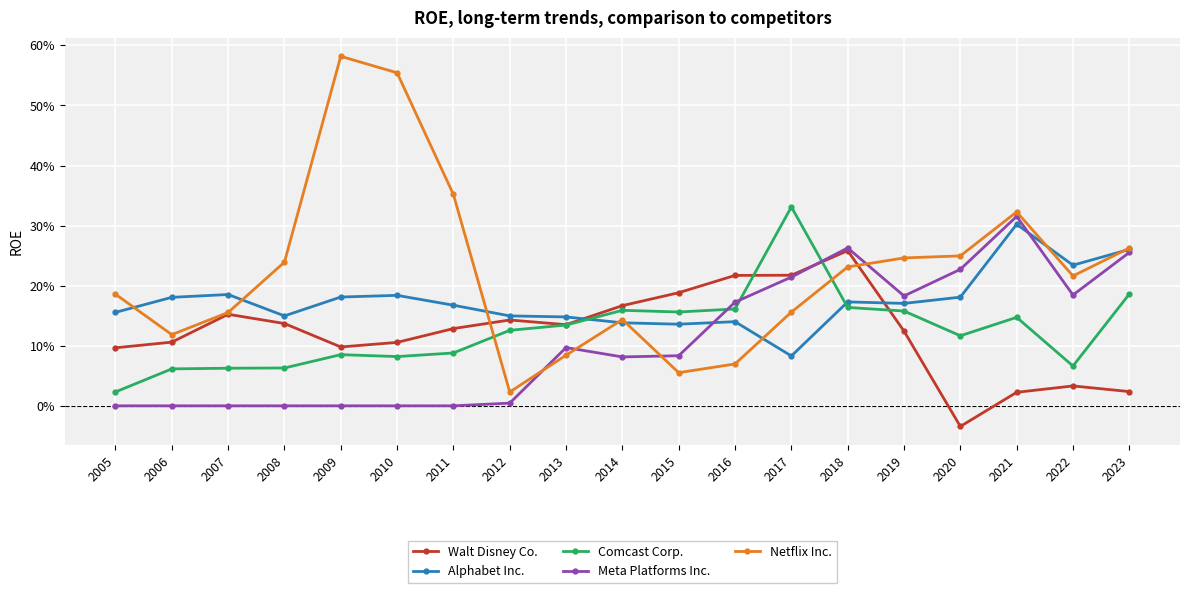

Is it true that Meta Platforms Inc. equals 0.2 at 2008?

False